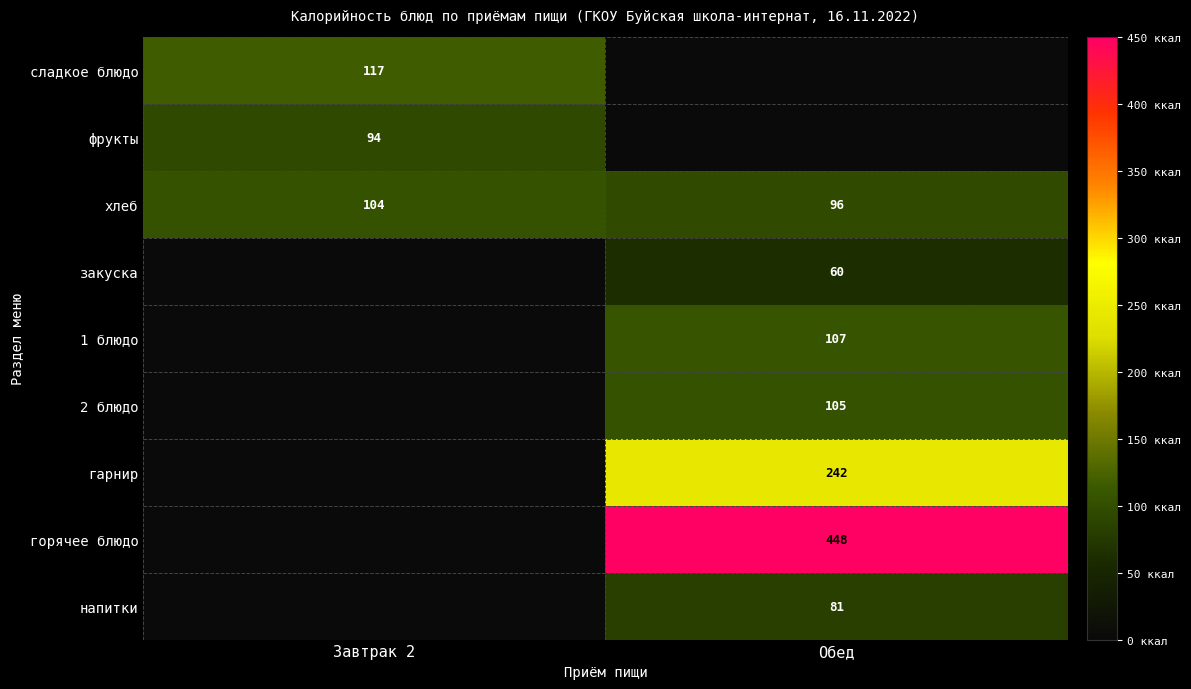

At how many categories does at least one series exceed 238?

1